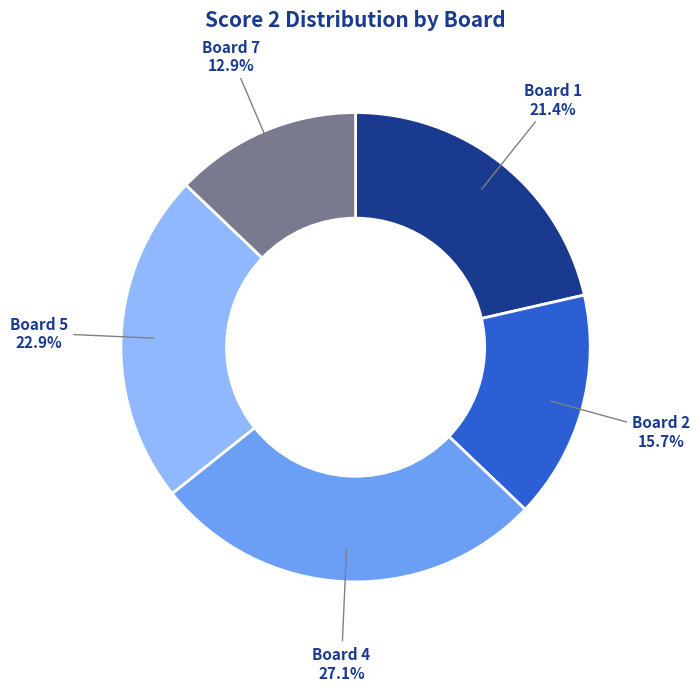

What percentage is the Board 5 slice, to the nearest percent?

23%